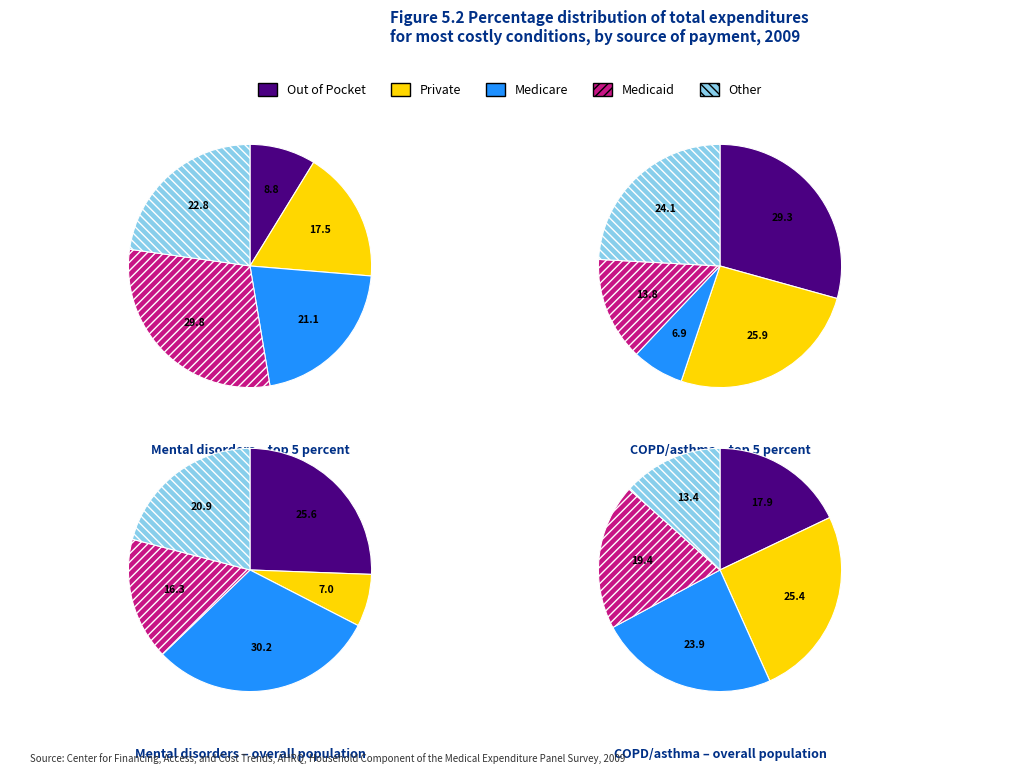

Does 8 account for over 50% of the chart?

No